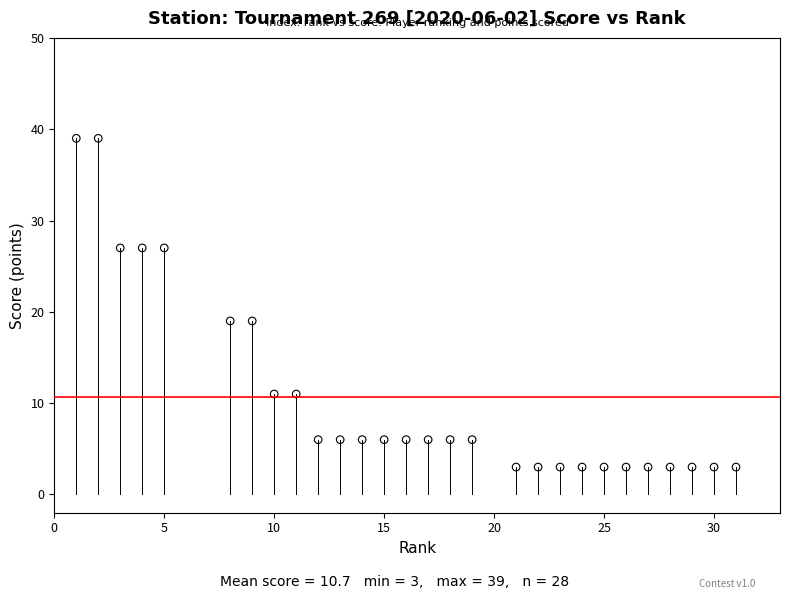

What is the range of X values (max minus min)?

30